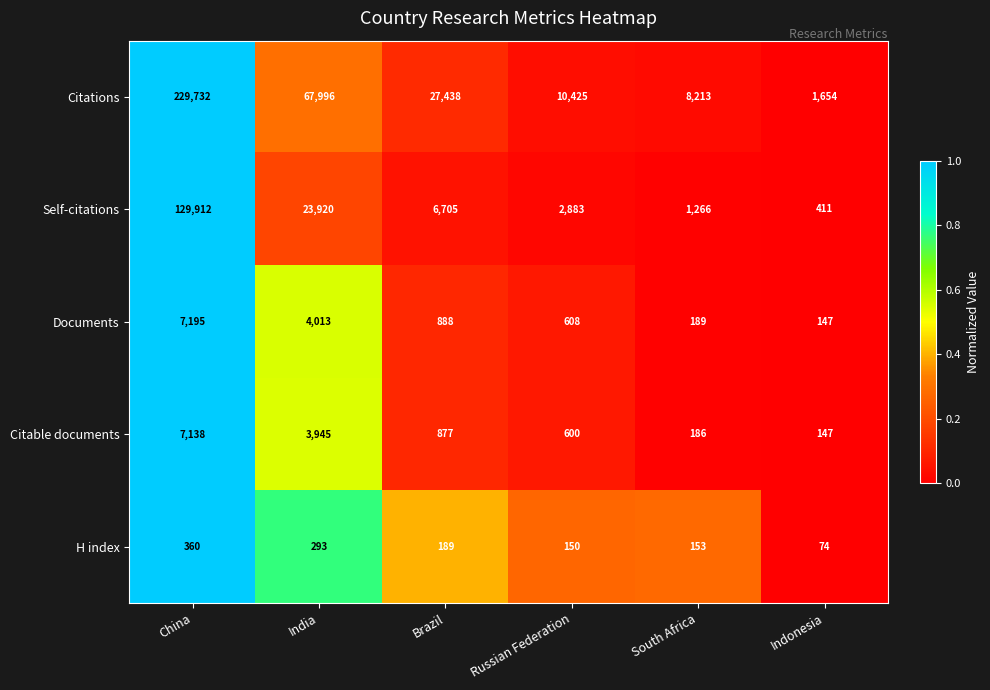

Is it true that Citable documents equals 877 at Brazil?

True